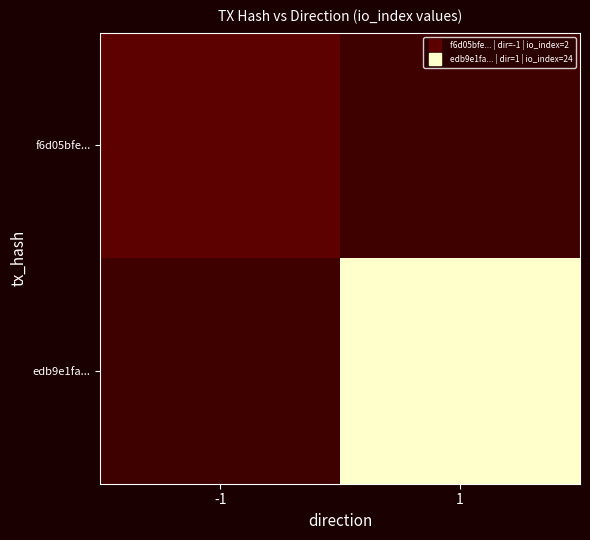

At which category is the sum across all series the highest?

1